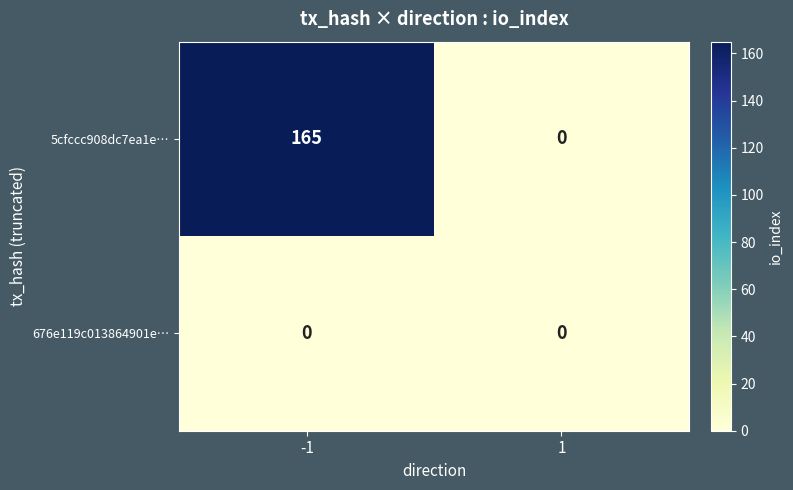

List the labels in order of 5cfccc908dc7ea1e… value, smallest first.

1, -1